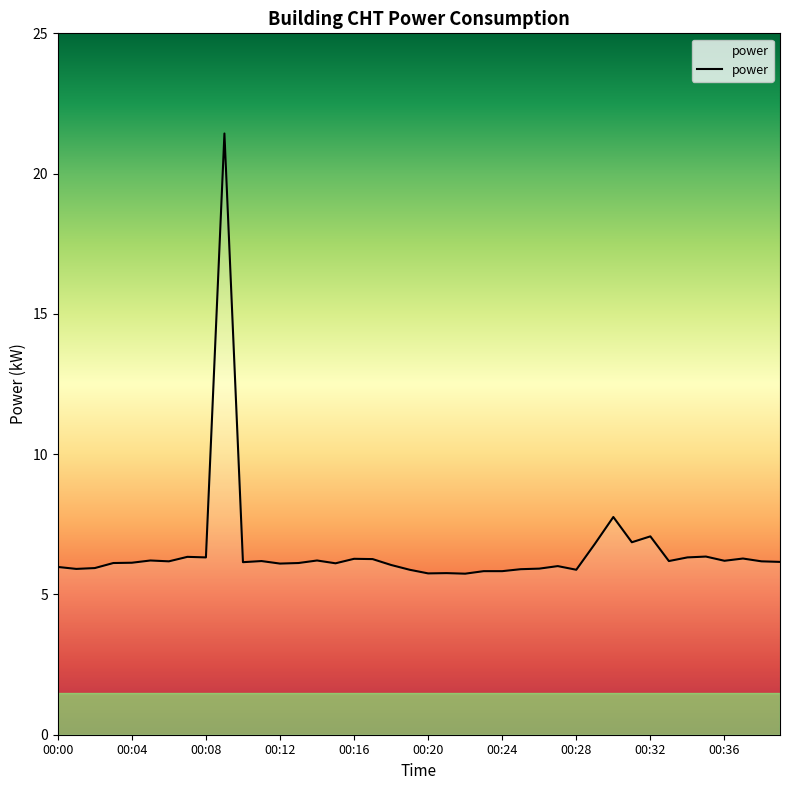

What is the minimum value shown in the chart?

5.7